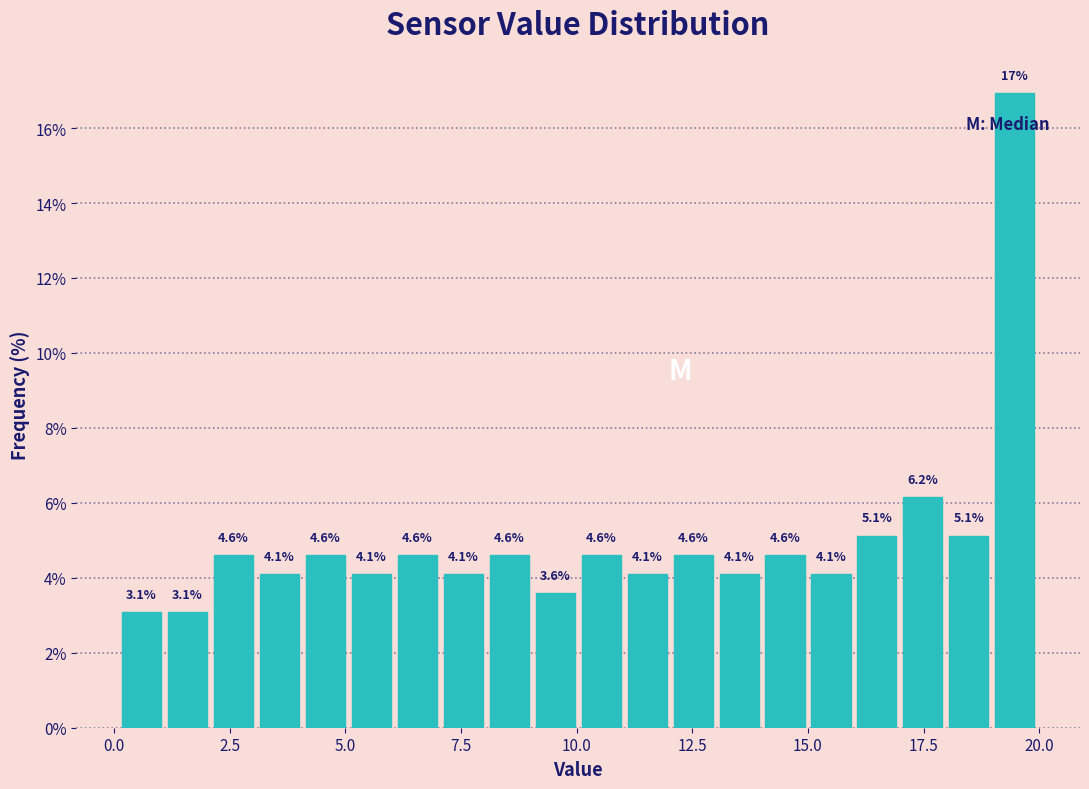

Read against the x-axis, roughly where is the centre of the tallest bar?

19.5